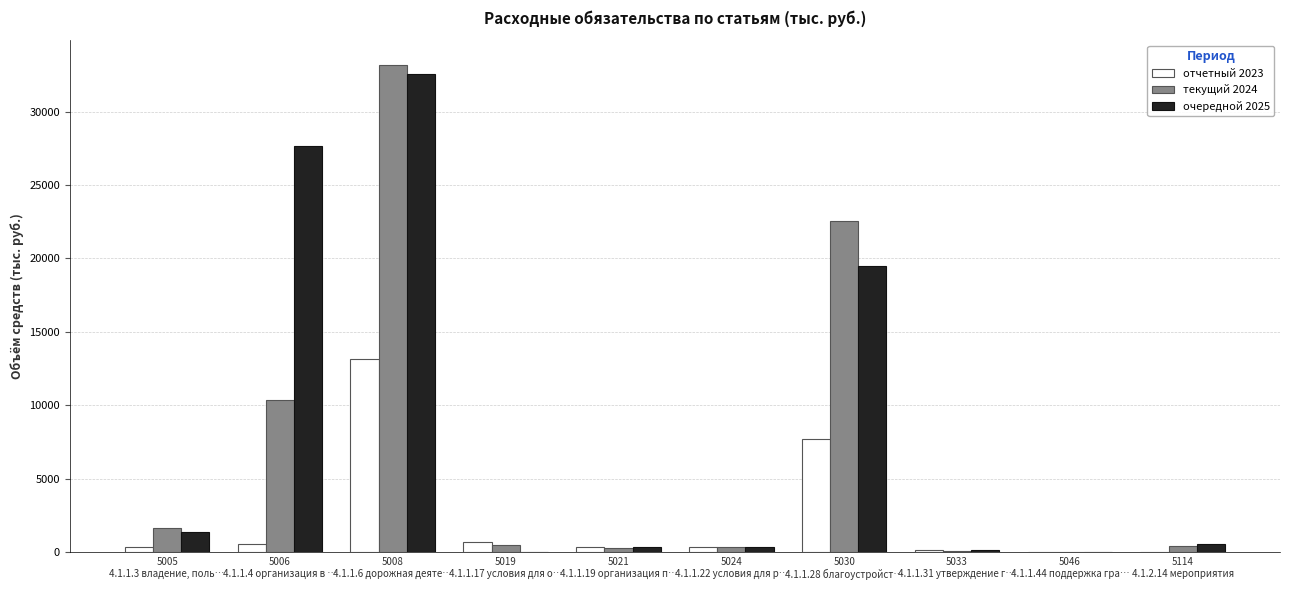

What is the sum of all текущий 2024 values?

69390.8